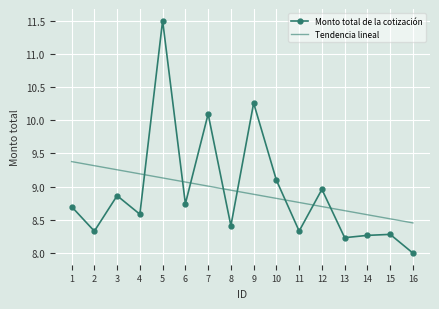

At which label does Monto total de la cotización reach its peak?

5